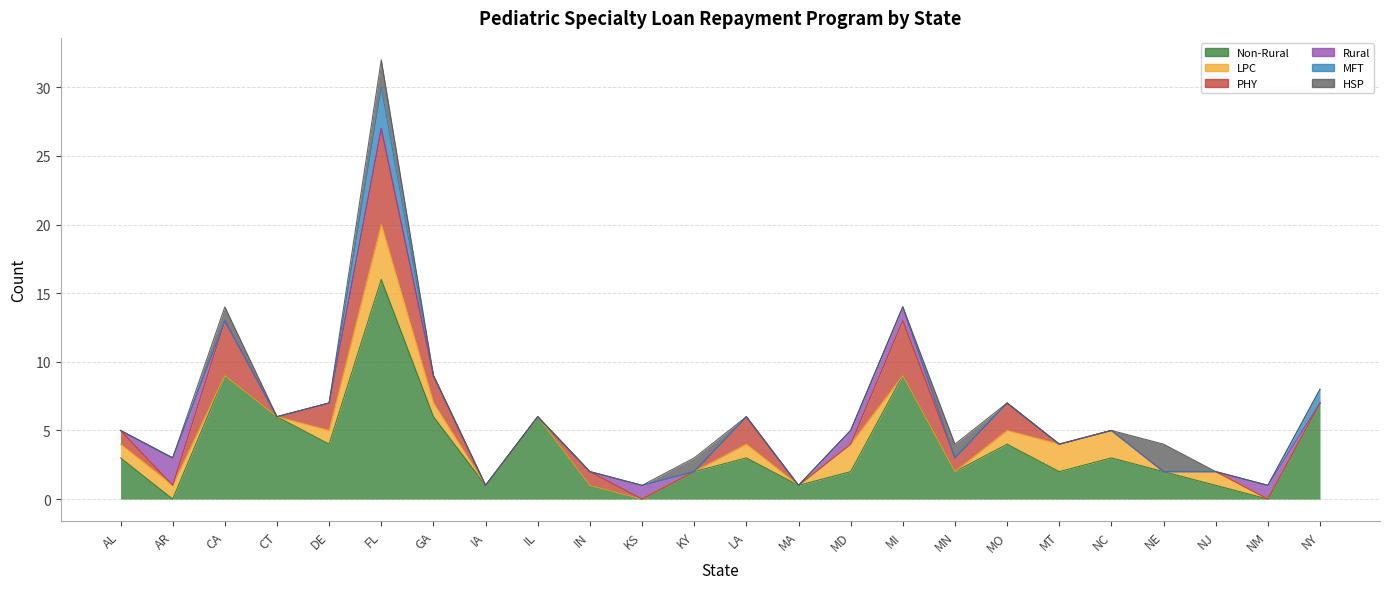

Reading left to right, what are all the values shown in this chart?

Non-Rural: AL=3	AR=0	CA=9	CT=6	DE=4	FL=16	GA=6	IA=1	IL=6	IN=1	KS=0	KY=2	LA=3	MA=1	MD=2	MI=9	MN=2	MO=4	MT=2	NC=3	NE=2	NJ=1	NM=0	NY=7
LPC: AL=1	AR=1	CA=0	CT=0	DE=1	FL=4	GA=1	IA=0	IL=0	IN=0	KS=0	KY=0	LA=1	MA=0	MD=2	MI=0	MN=0	MO=1	MT=2	NC=2	NE=0	NJ=1	NM=0	NY=0
PHY: AL=1	AR=0	CA=4	CT=0	DE=2	FL=7	GA=2	IA=0	IL=0	IN=1	KS=0	KY=0	LA=2	MA=0	MD=0	MI=4	MN=1	MO=2	MT=0	NC=0	NE=0	NJ=0	NM=0	NY=0
Rural: AL=0	AR=2	CA=0	CT=0	DE=0	FL=0	GA=0	IA=0	IL=0	IN=0	KS=1	KY=0	LA=0	MA=0	MD=1	MI=1	MN=0	MO=0	MT=0	NC=0	NE=0	NJ=0	NM=1	NY=0
MFT: AL=0	AR=0	CA=0	CT=0	DE=0	FL=3	GA=0	IA=0	IL=0	IN=0	KS=0	KY=0	LA=0	MA=0	MD=0	MI=0	MN=0	MO=0	MT=0	NC=0	NE=0	NJ=0	NM=0	NY=1
HSP: AL=0	AR=0	CA=1	CT=0	DE=0	FL=2	GA=0	IA=0	IL=0	IN=0	KS=0	KY=1	LA=0	MA=0	MD=0	MI=0	MN=1	MO=0	MT=0	NC=0	NE=2	NJ=0	NM=0	NY=0